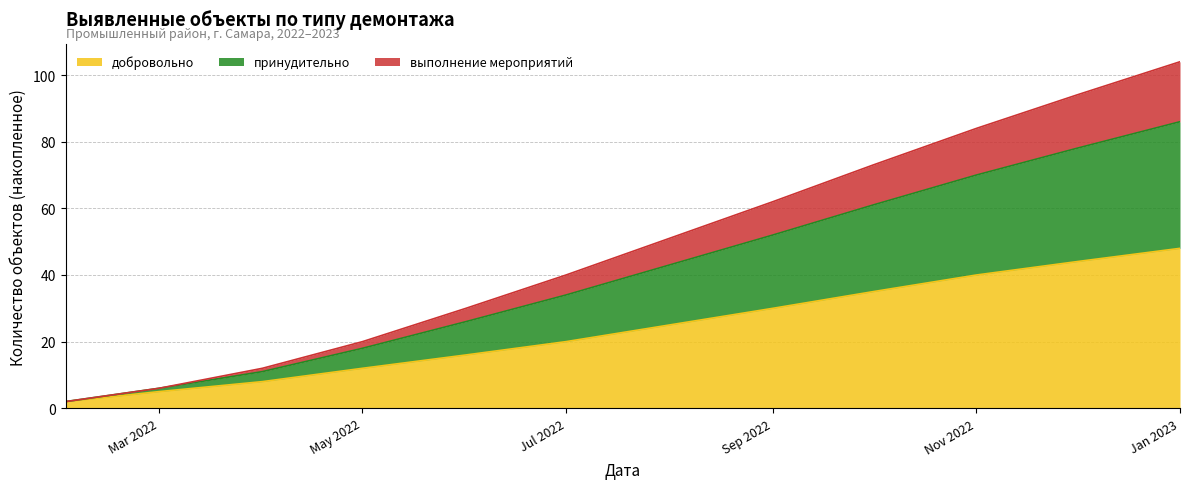

What is the approximate value of добровольно at May 2022?

12